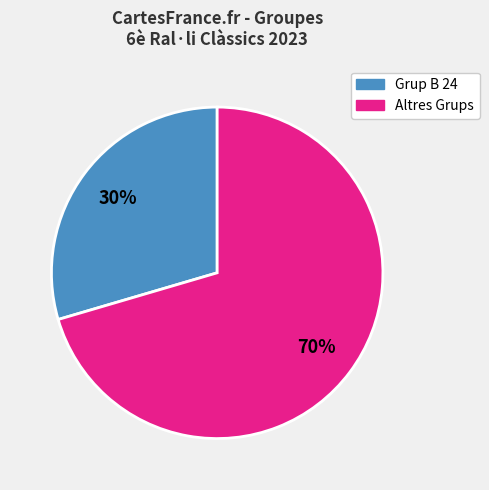

To the nearest percent, what is the average slice percentage?

50%